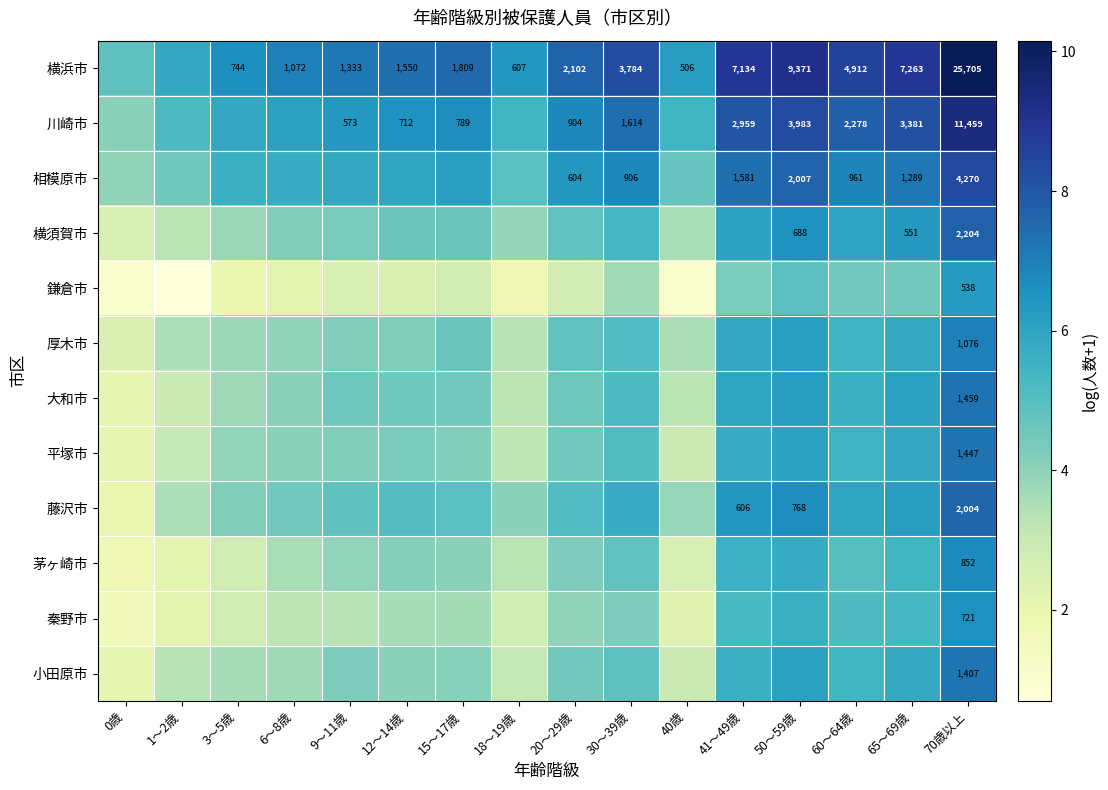

List the series in order of their peak value, lowest first.

鎌倉市, 秦野市, 茅ヶ崎市, 厚木市, 小田原市, 平塚市, 大和市, 藤沢市, 横須賀市, 相模原市, 川崎市, 横浜市